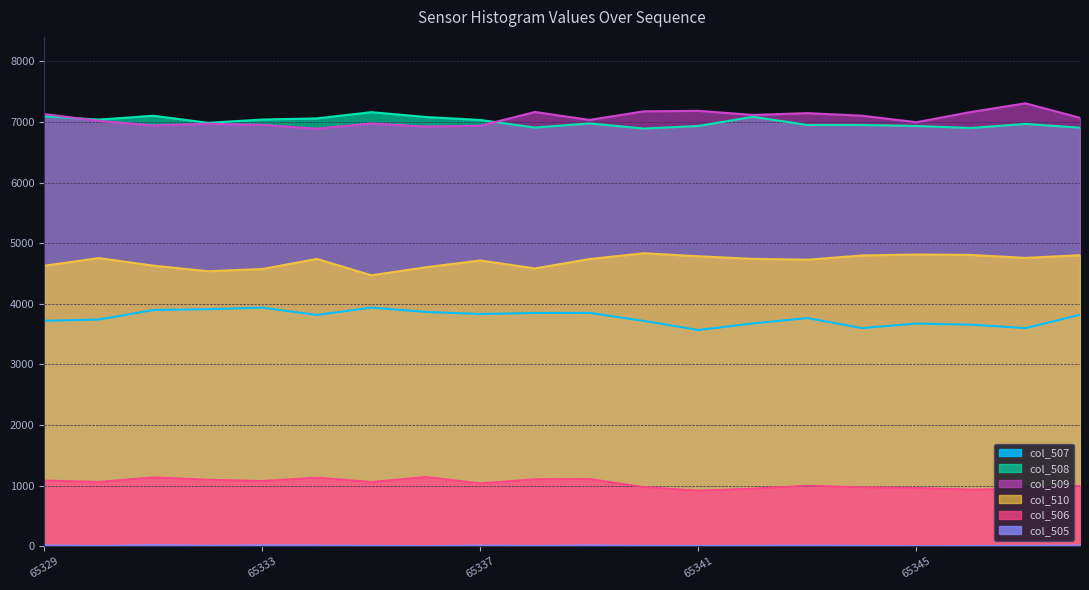

Which series has the largest total across all categories?

col_509